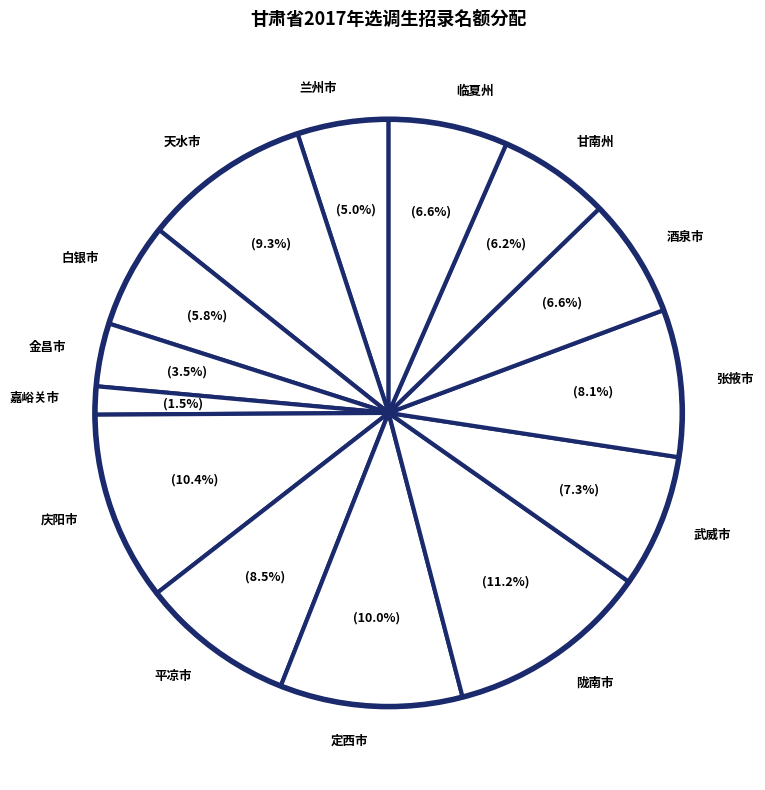

Is it true that 兰州市 is 19% of the pie?

False